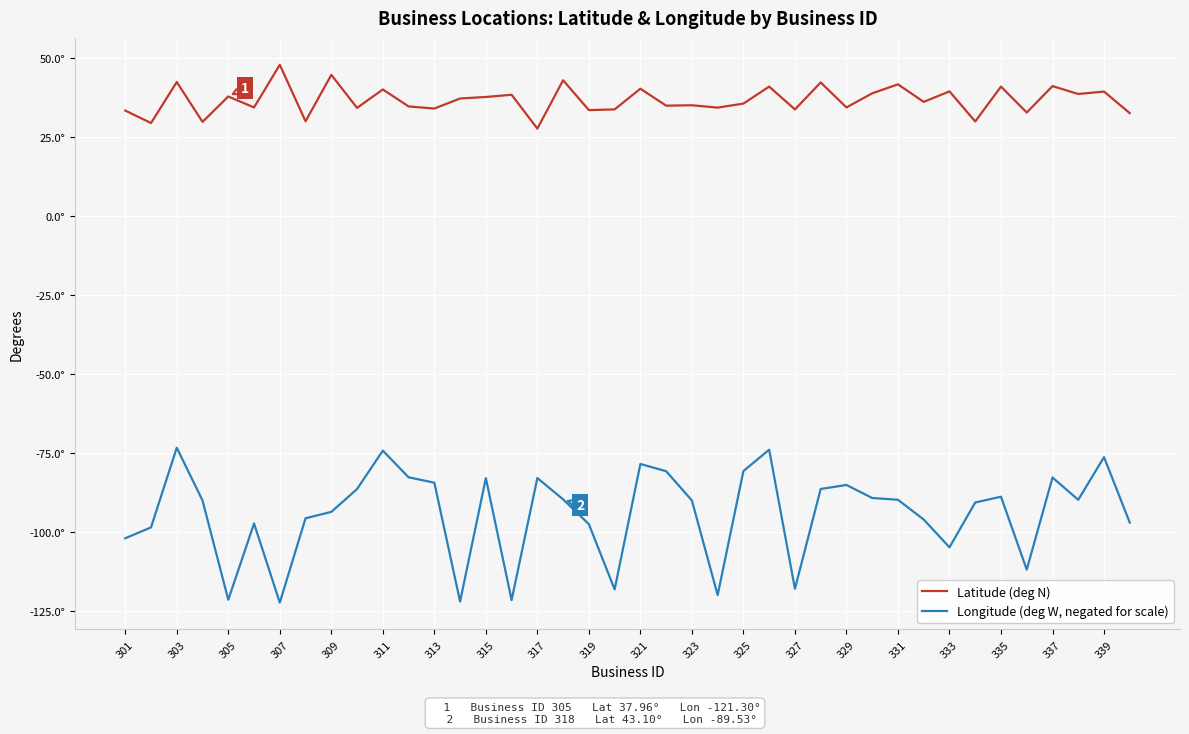

Is this an area chart (filled region under the line)?

No